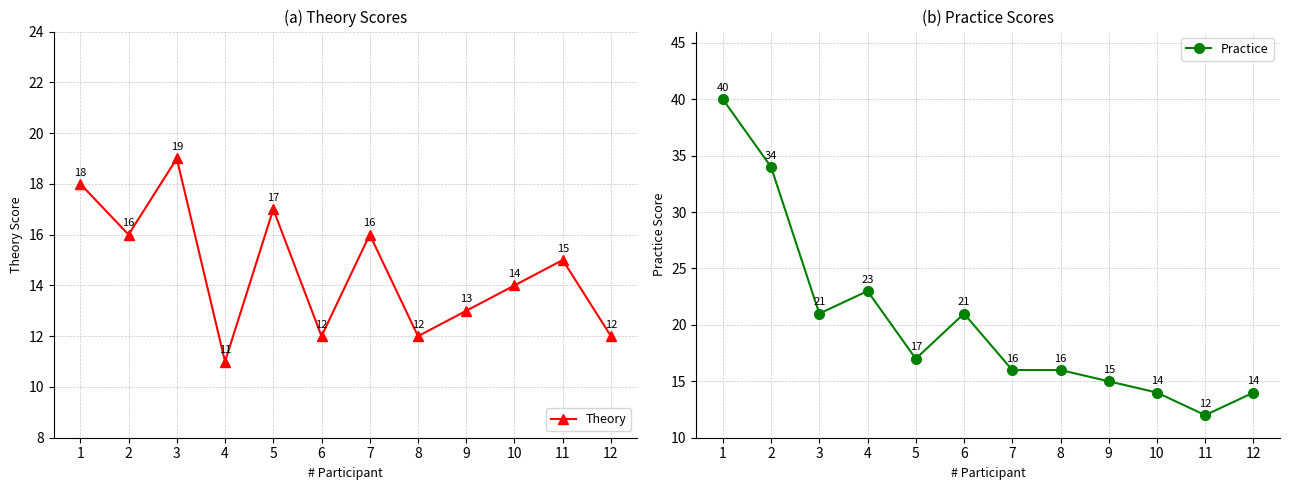

Where do Theory and Practice first cross each other?

11 and 12